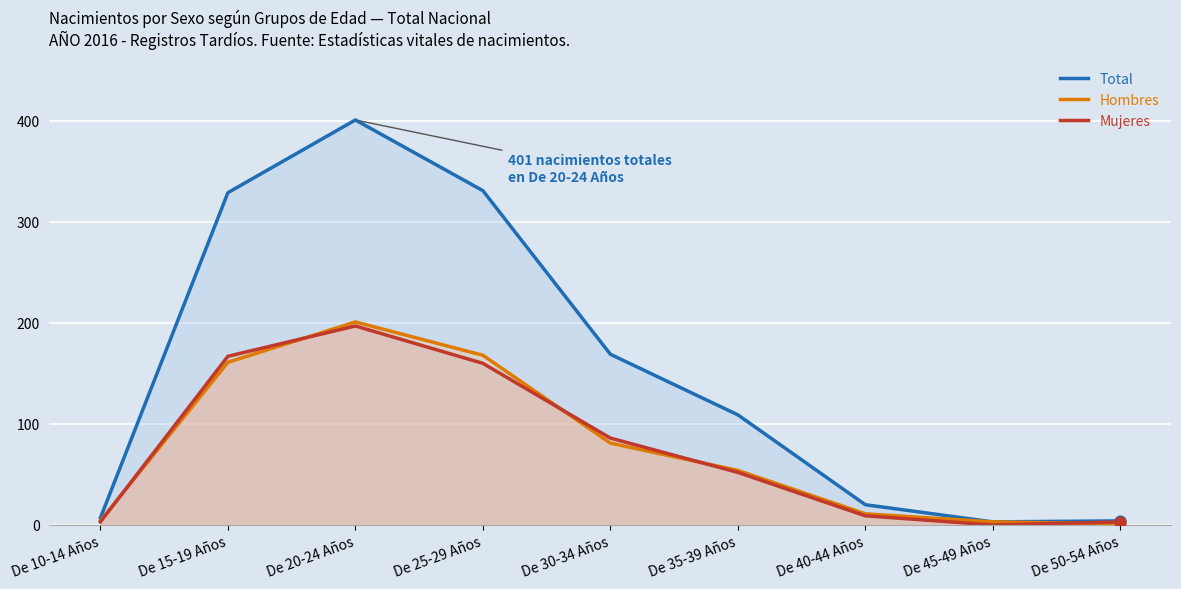

Is the value of Total at De 15-19 Años greater than the value of Mujeres at De 45-49 Años?

Yes